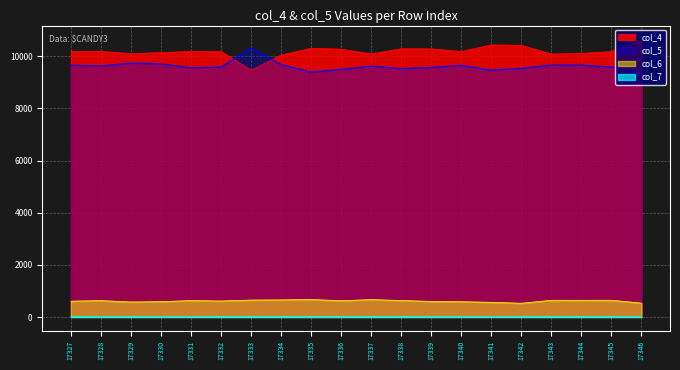

What is the difference between the second highest and minimum values in the col_4 series?

970